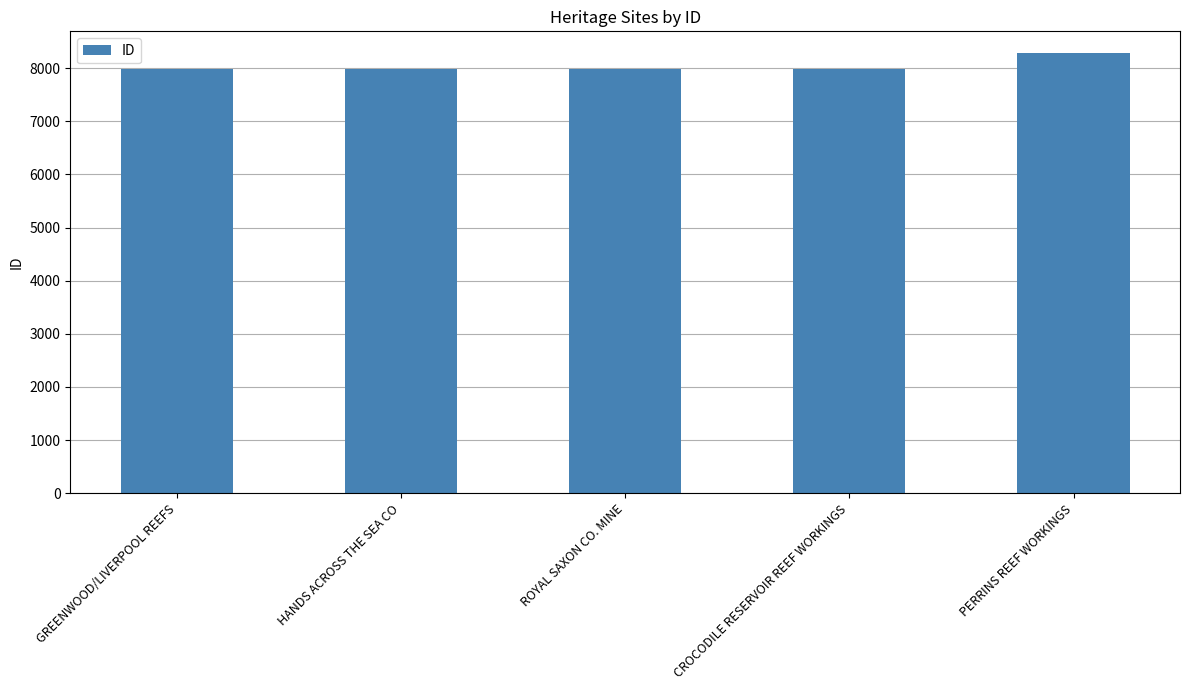

How many bars are there in total?

5